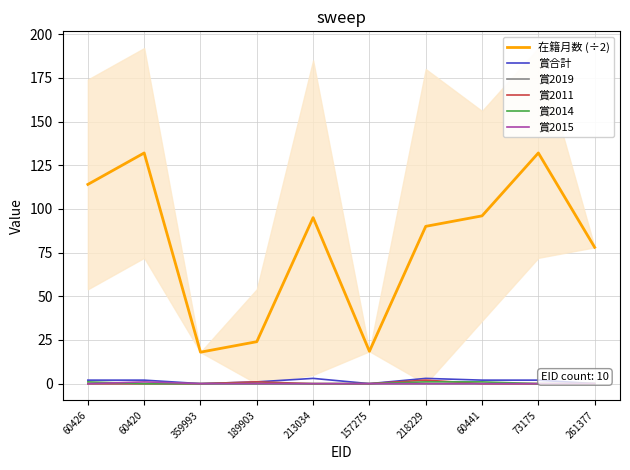

True or false: 賞2019 and 賞2014 cross at least once.

False